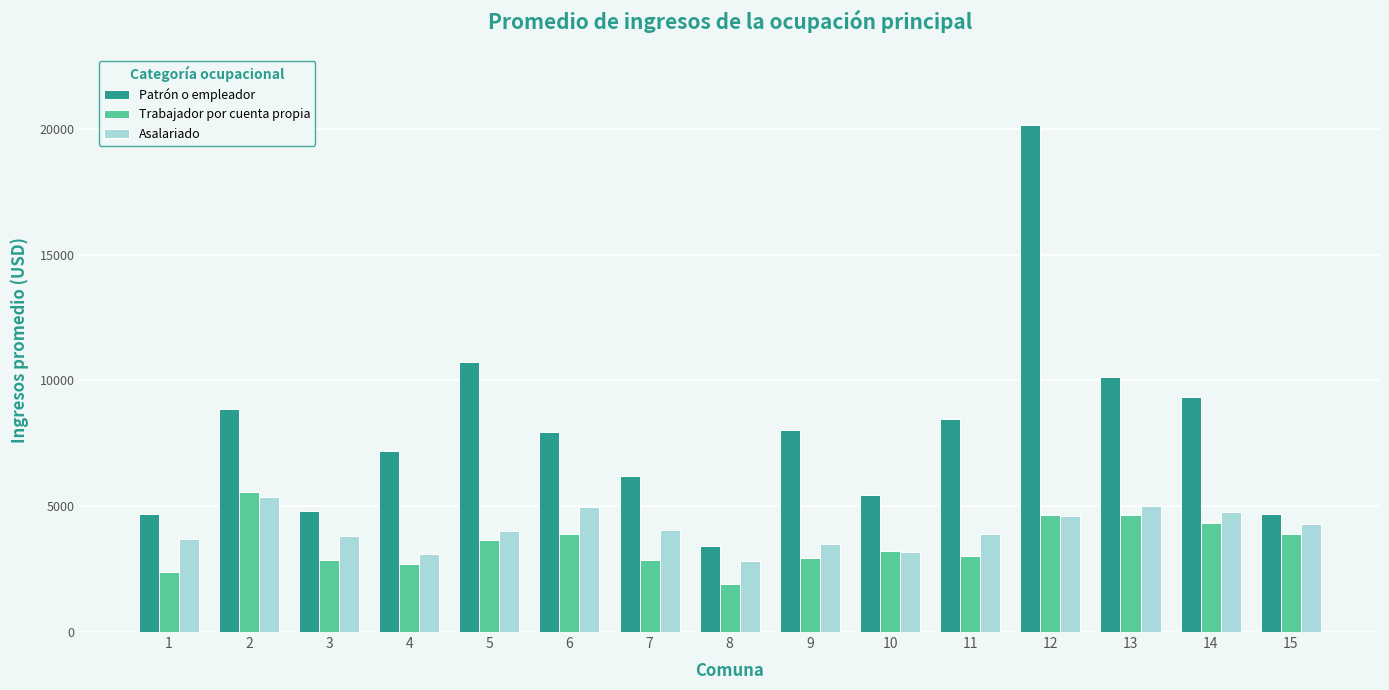

How many series are shown in this chart?

3